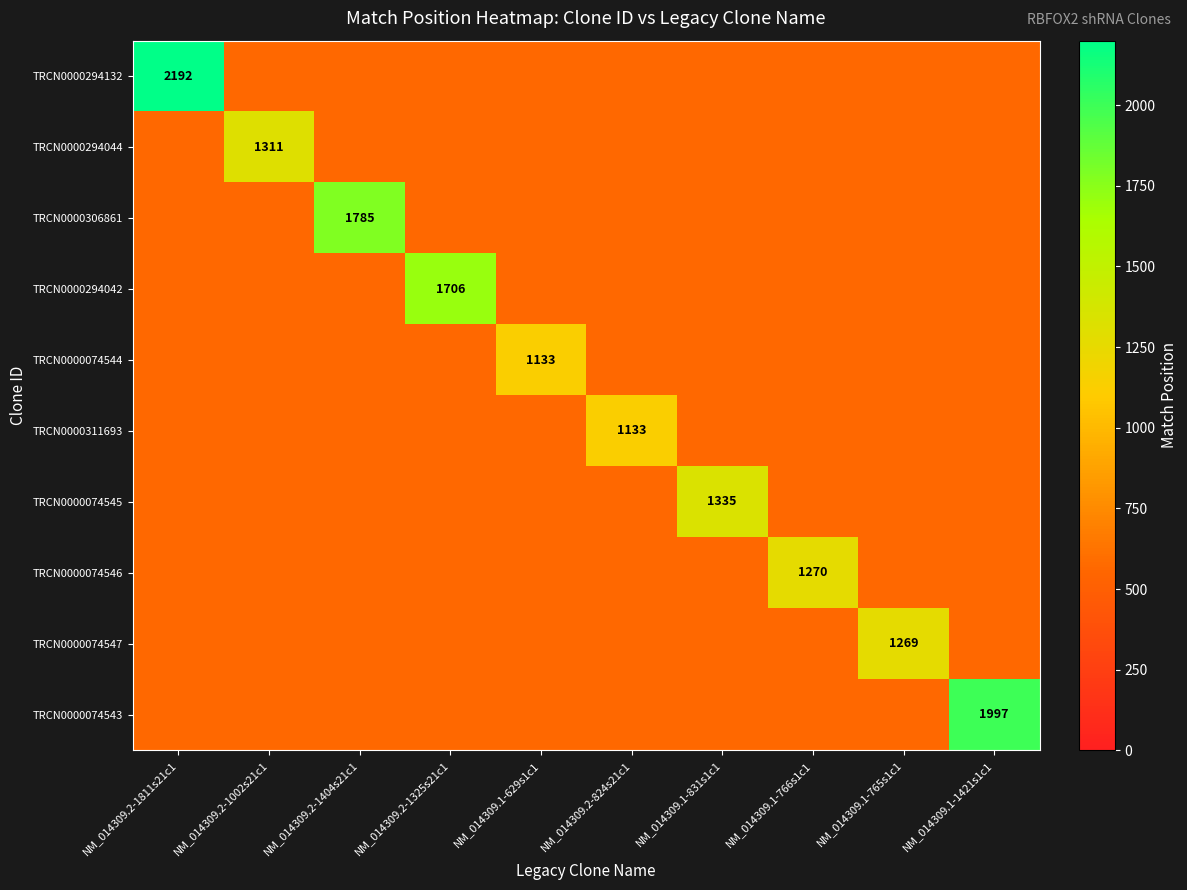

At how many categories does at least one series exceed 1737?

3